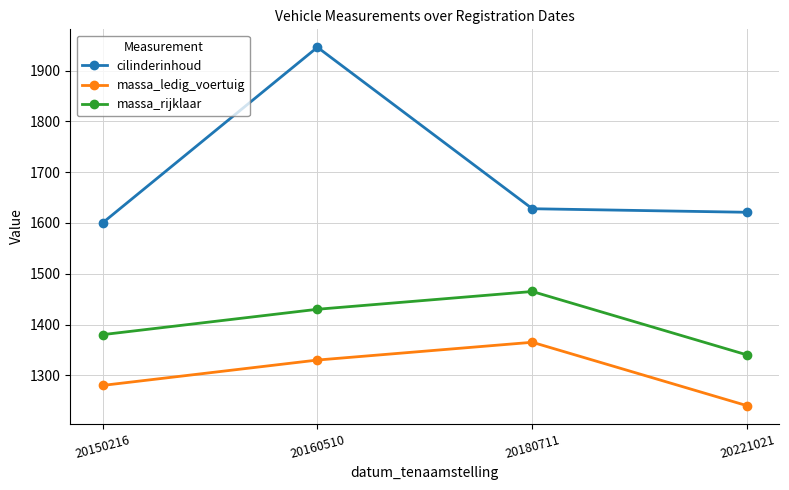

How many lines are shown in the chart?

3